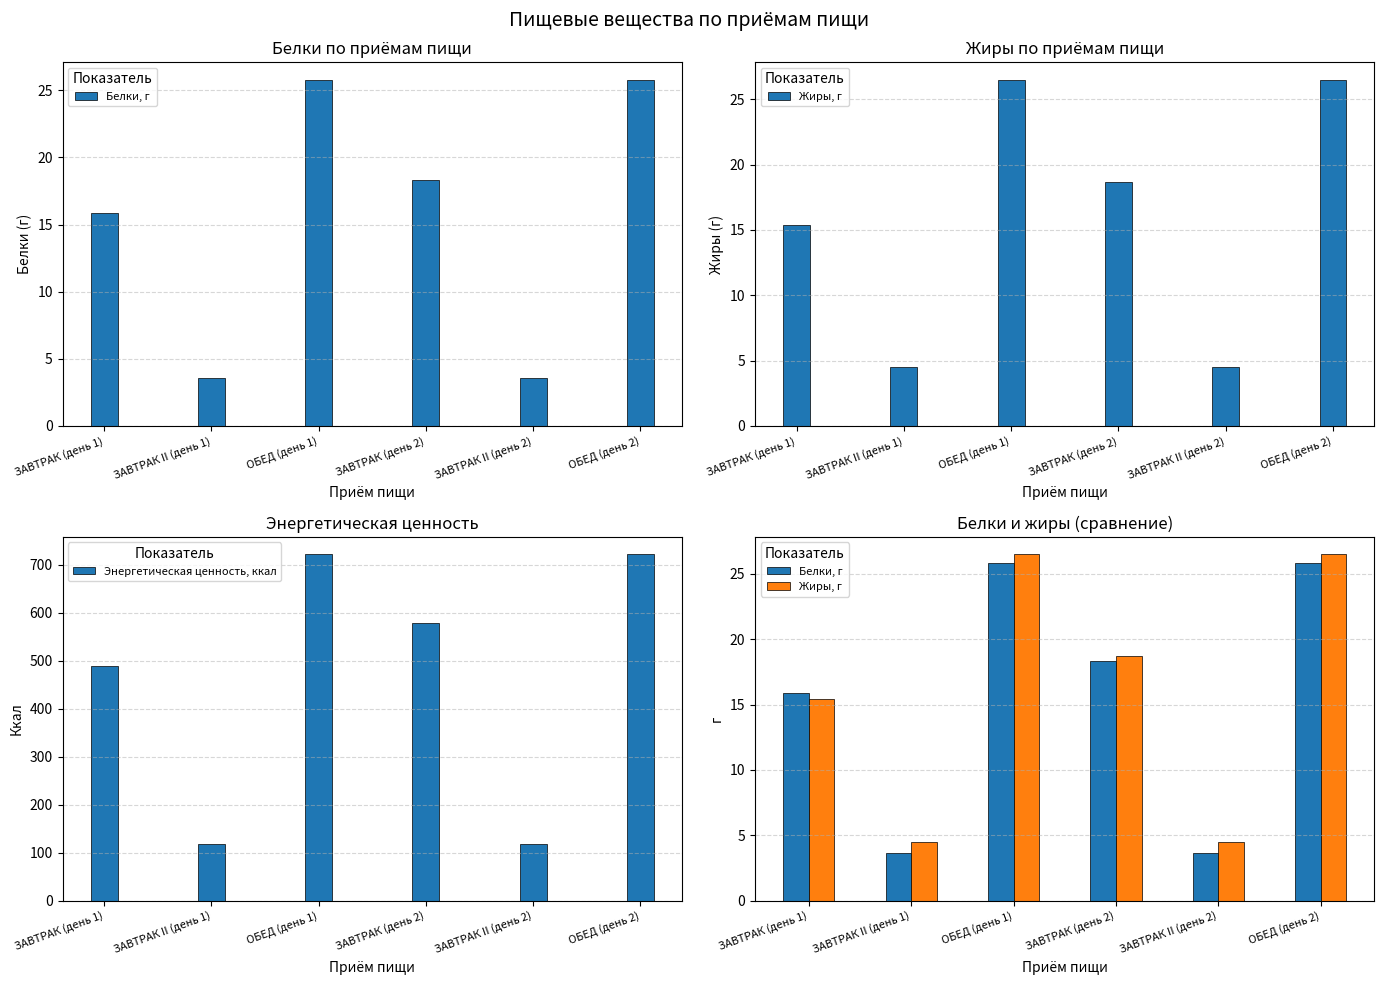

The Белки, г series shows 25.8 at ОБЕД (день 1). True or false?

True